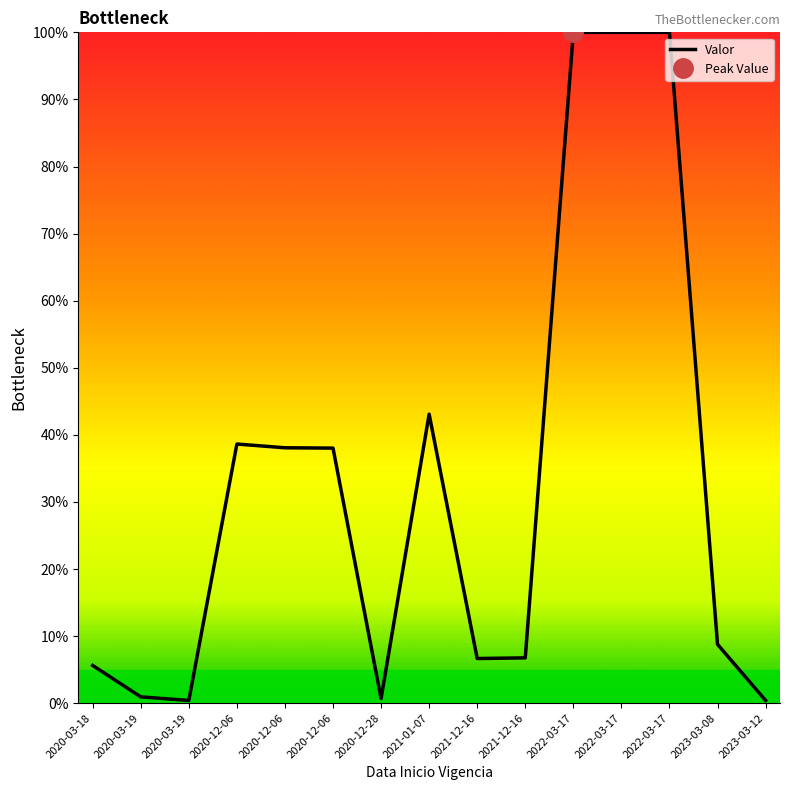

How many lines are shown in the chart?

1